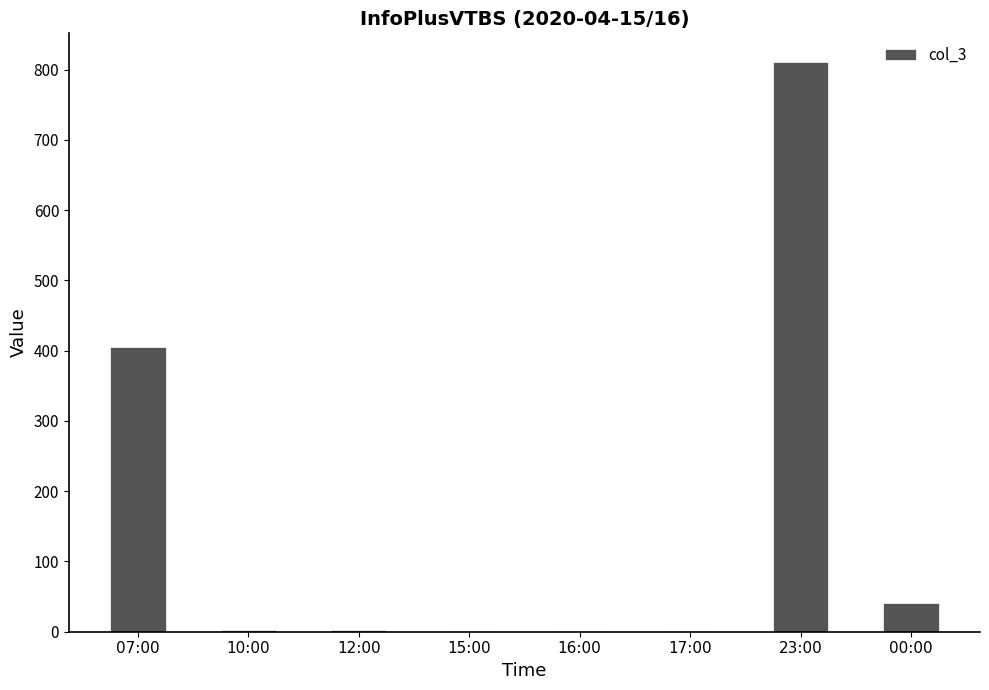

What is the sum of all values?

1266